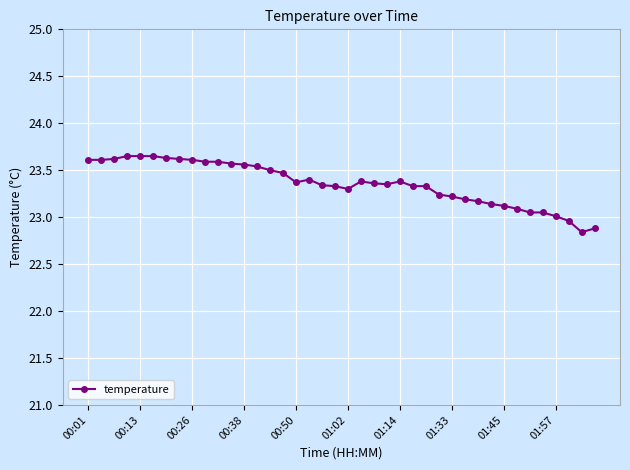

True or false: there are more than 1 points higher than both neighbors.

True